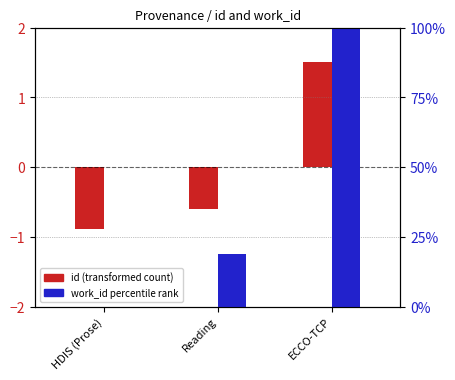

At how many categories does at least one series exceed 86?

1